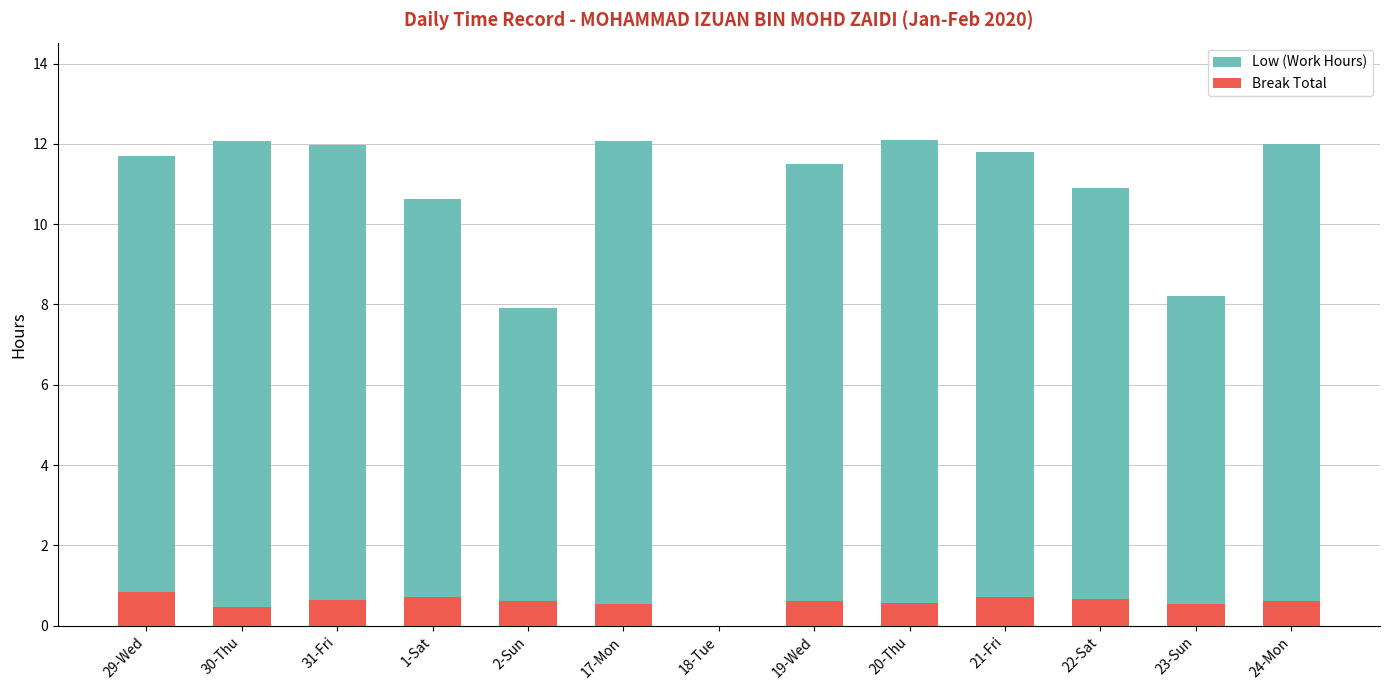

Is it true that Low (Work Hours) equals 6.3 at 17-Mon?

False